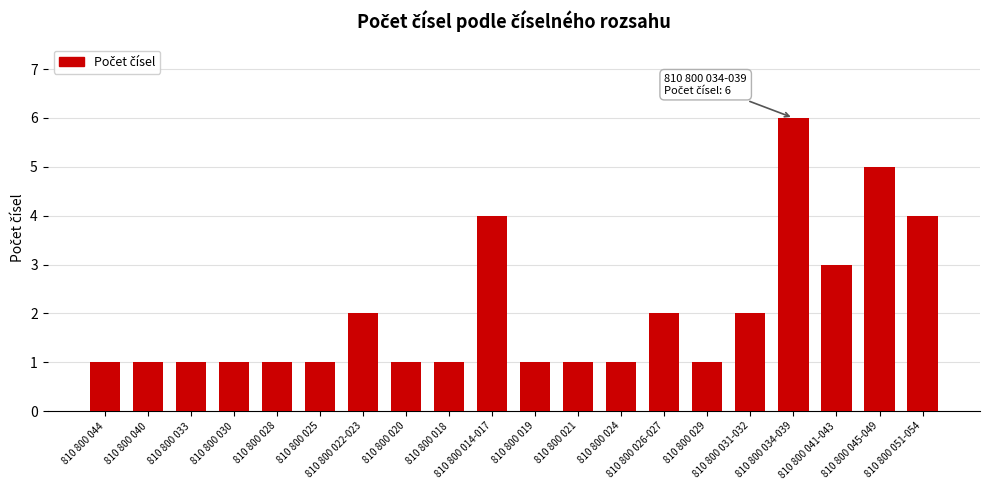

Count the number of data series in this chart.

1